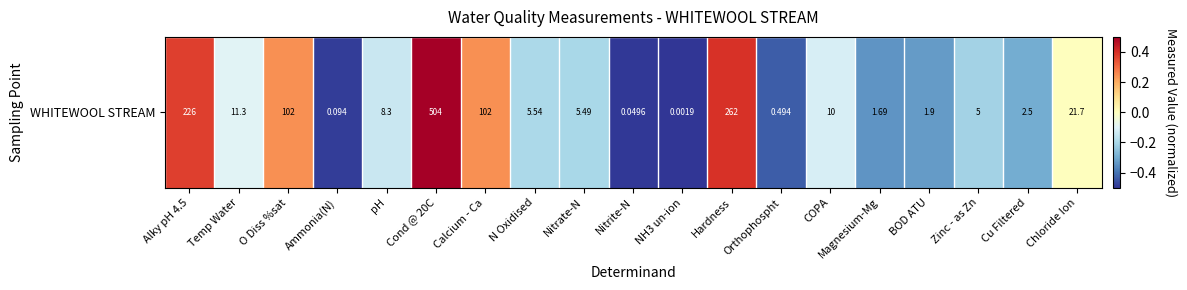

The value at O Diss %sat is 0.1. True or false?

False